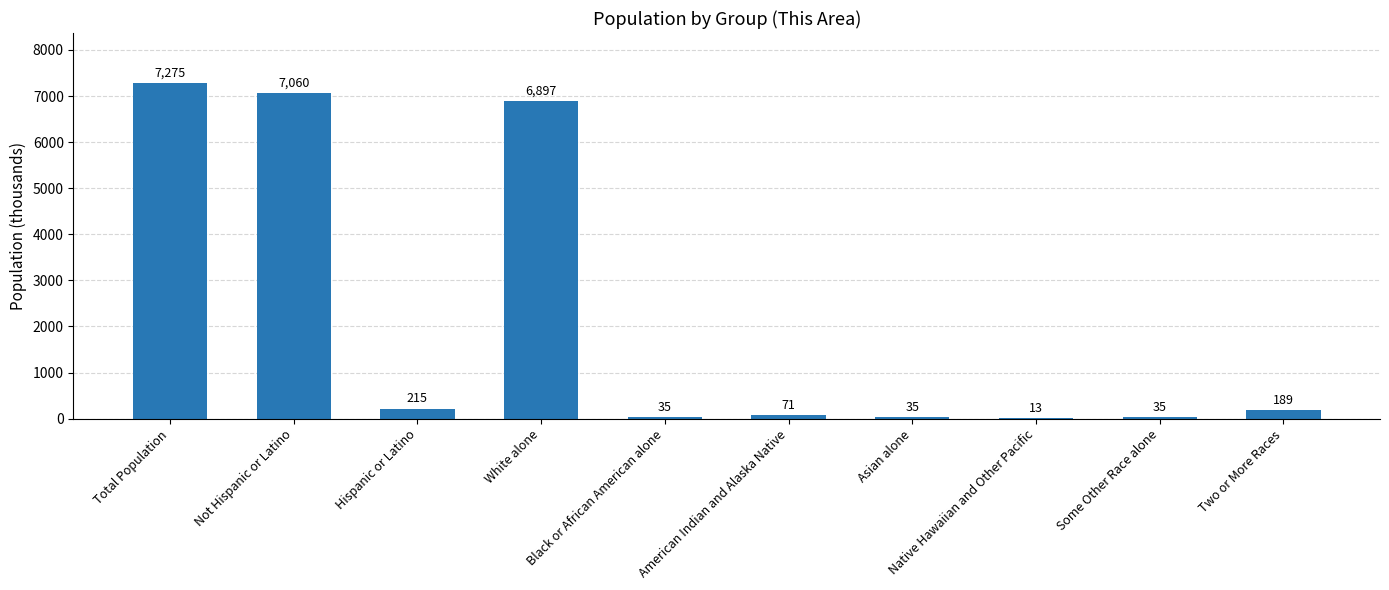

What is the difference between the values at White alone and Two or More Races?

6708